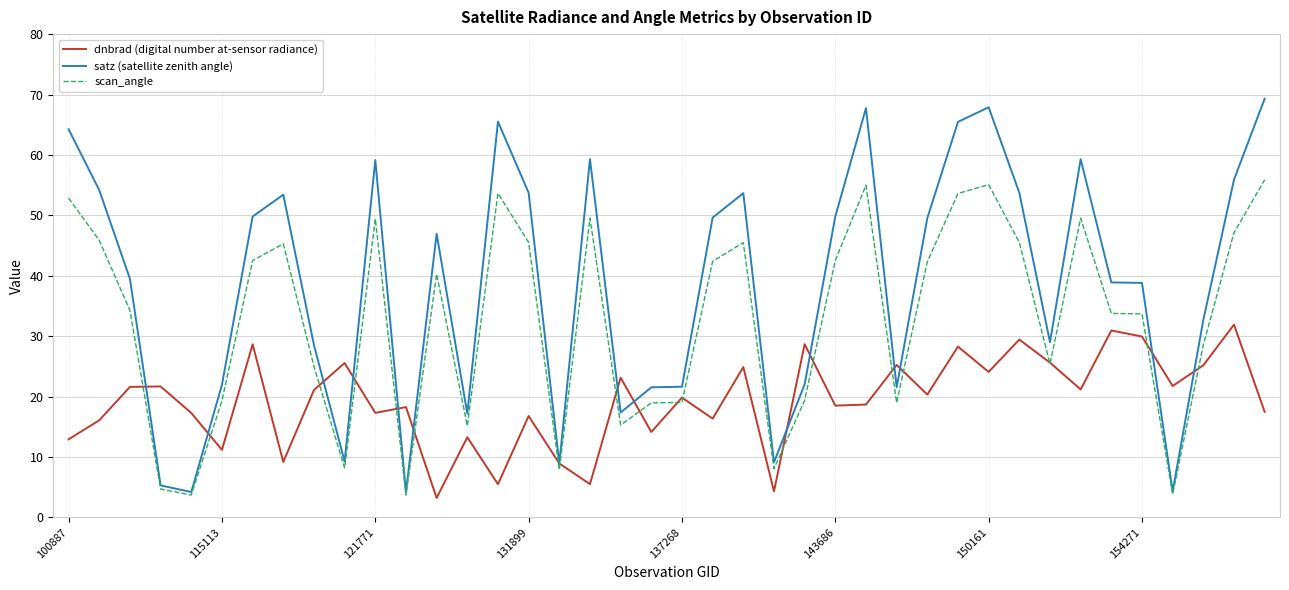

At how many categories does at least one series exceed 32?

24